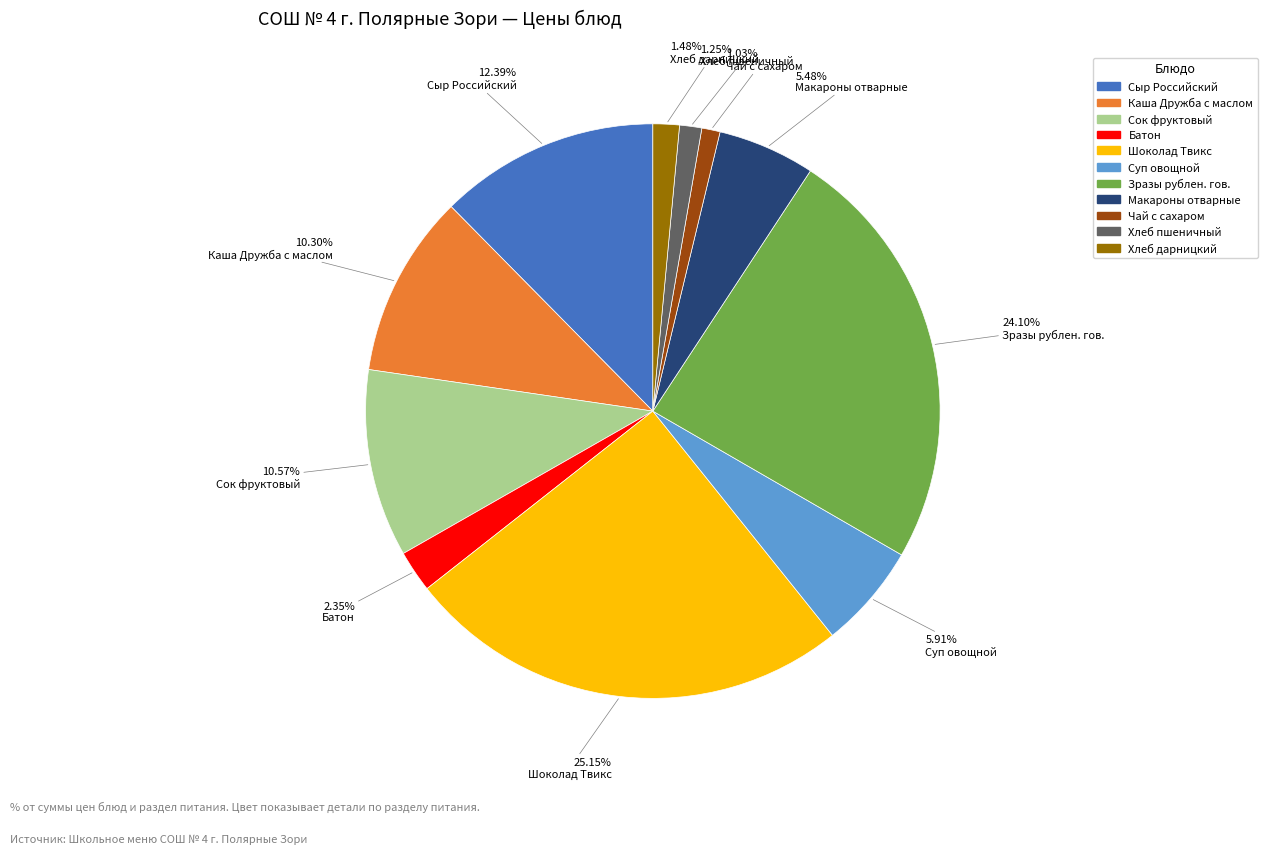

Which has a higher value, Каша Дружба с маслом or Сыр Российский?

Сыр Российский